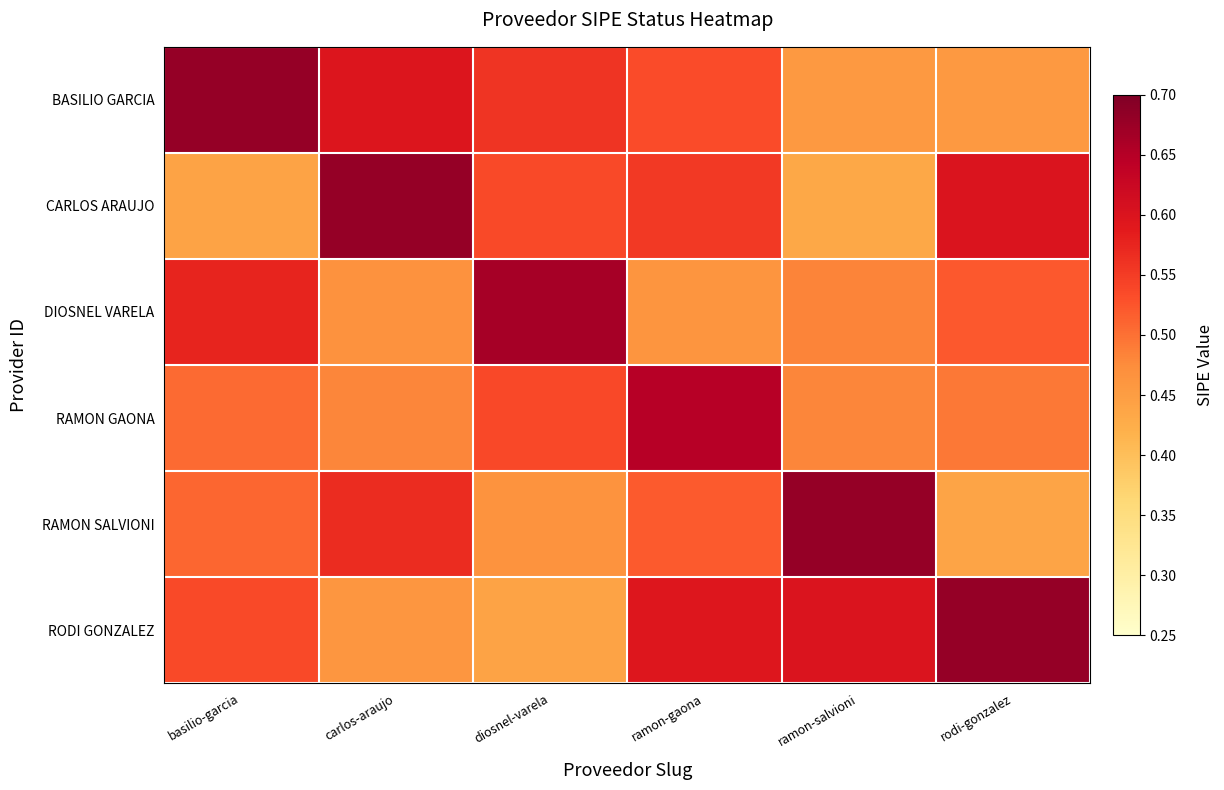

At which category is the sum across all series the highest?

ramon-gaona